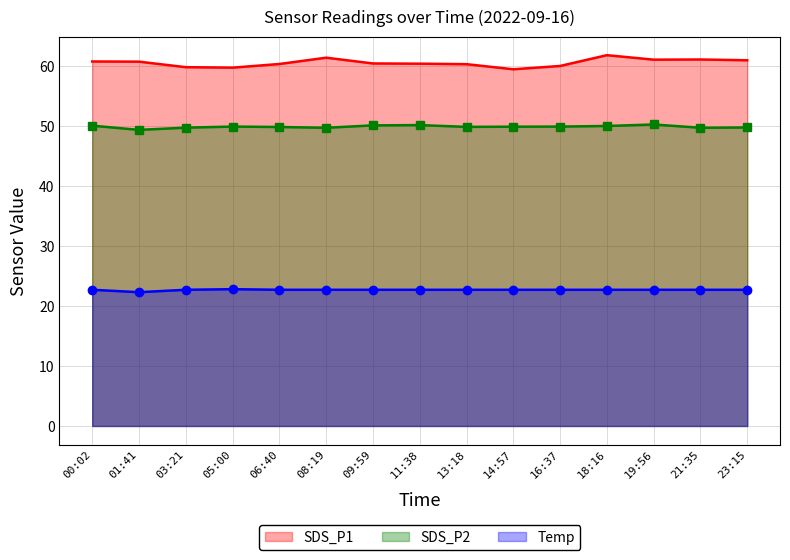

True or false: Temp and SDS_P1 cross at least once.

False